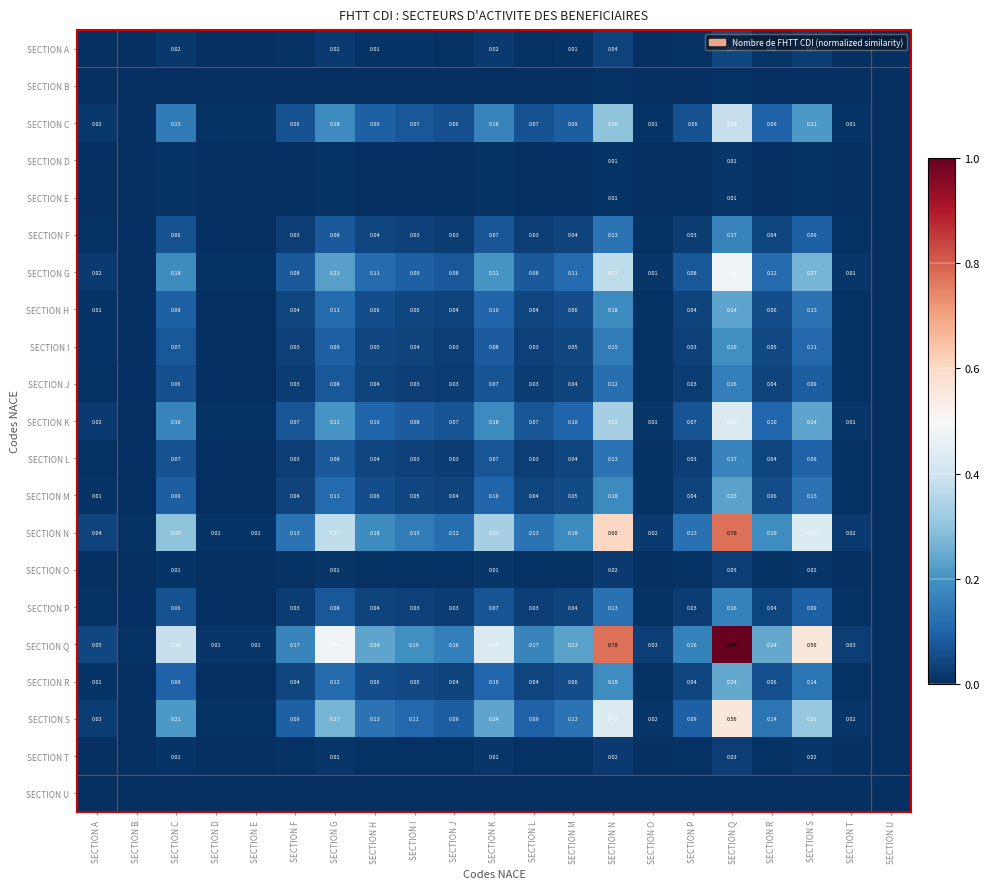

Which category has the highest value across all series?

SECTION Q